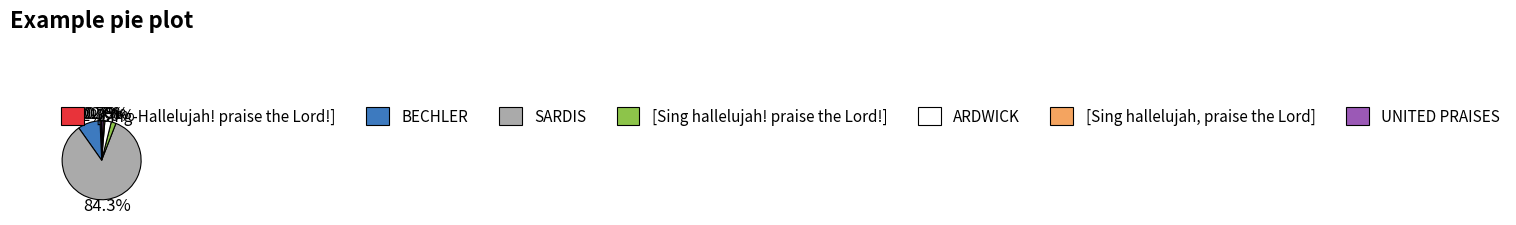

True or false: UNITED PRAISES accounts for 1% of the total.

True